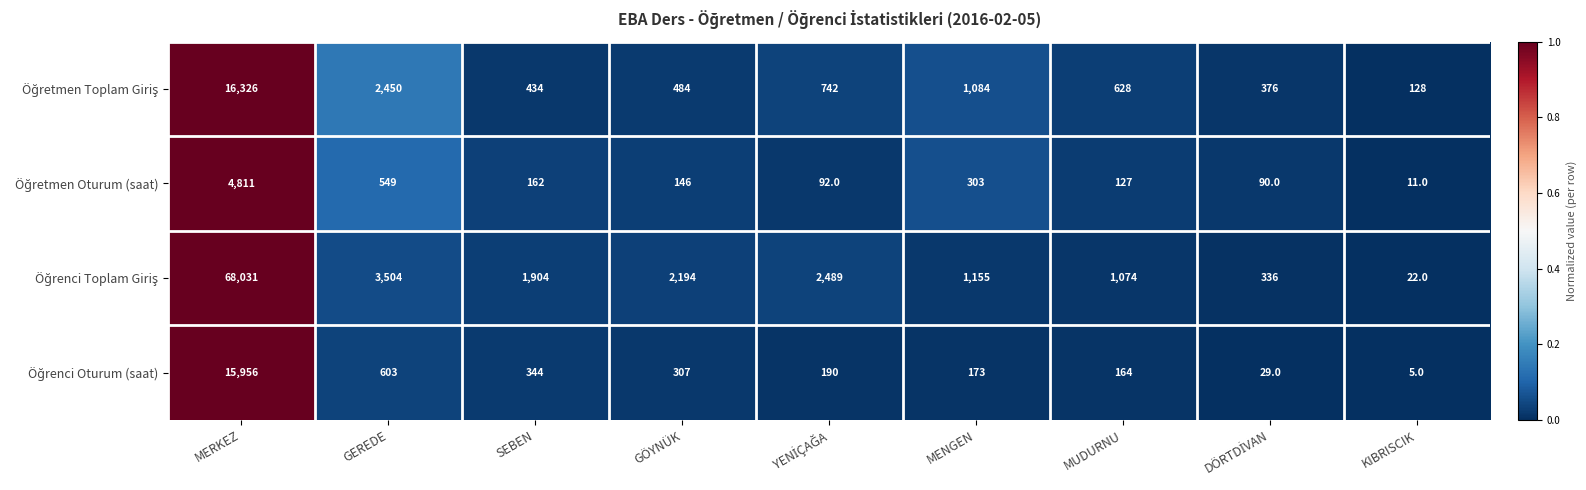

What is the greatest value displayed?

68031